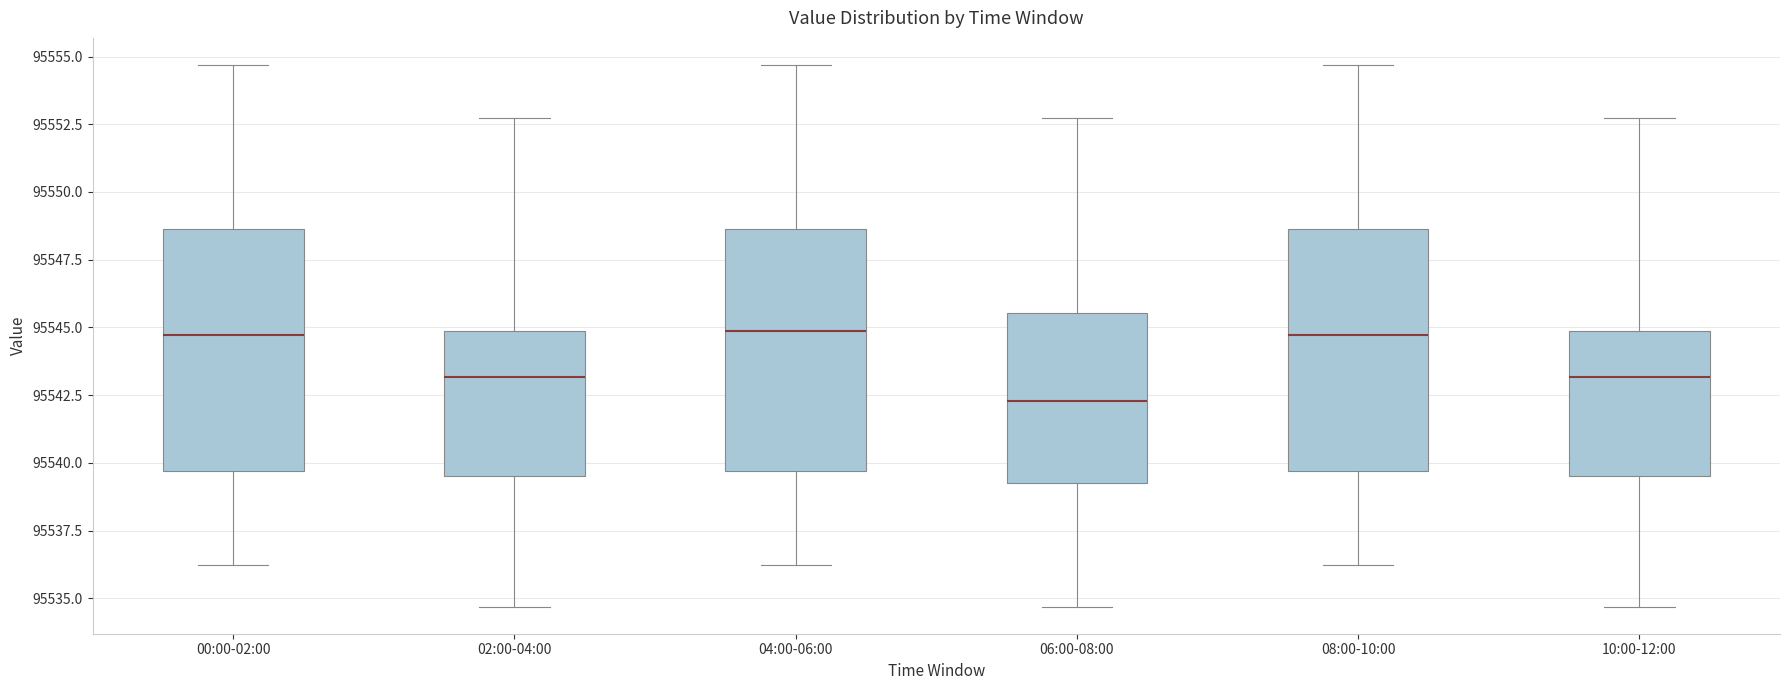

Reading left to right, transcribe this box plot: for each box, give where its median line is, the range the box spans, and where its two whiskers end, as read against the y-axis. The values are not printed on the chart, so give them approximately, as read against the axis.

00:00-02:00: median 95544.5, box 95539.5 to 95548.5, whiskers 95536.0 to 95554.5
02:00-04:00: median 95543.0, box 95539.5 to 95545.0, whiskers 95534.5 to 95553.0
04:00-06:00: median 95545.0, box 95539.5 to 95548.5, whiskers 95536.0 to 95554.5
06:00-08:00: median 95542.5, box 95539.5 to 95545.5, whiskers 95534.5 to 95553.0
08:00-10:00: median 95544.5, box 95539.5 to 95548.5, whiskers 95536.0 to 95554.5
10:00-12:00: median 95543.0, box 95539.5 to 95545.0, whiskers 95534.5 to 95553.0